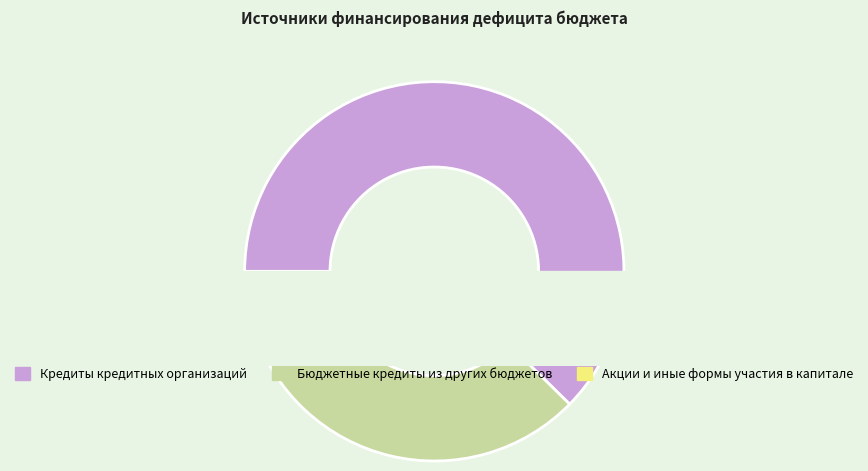

What is the total percentage of Кредиты кредитных организаций and Акции и иные формы участия в капитале?

67.2%